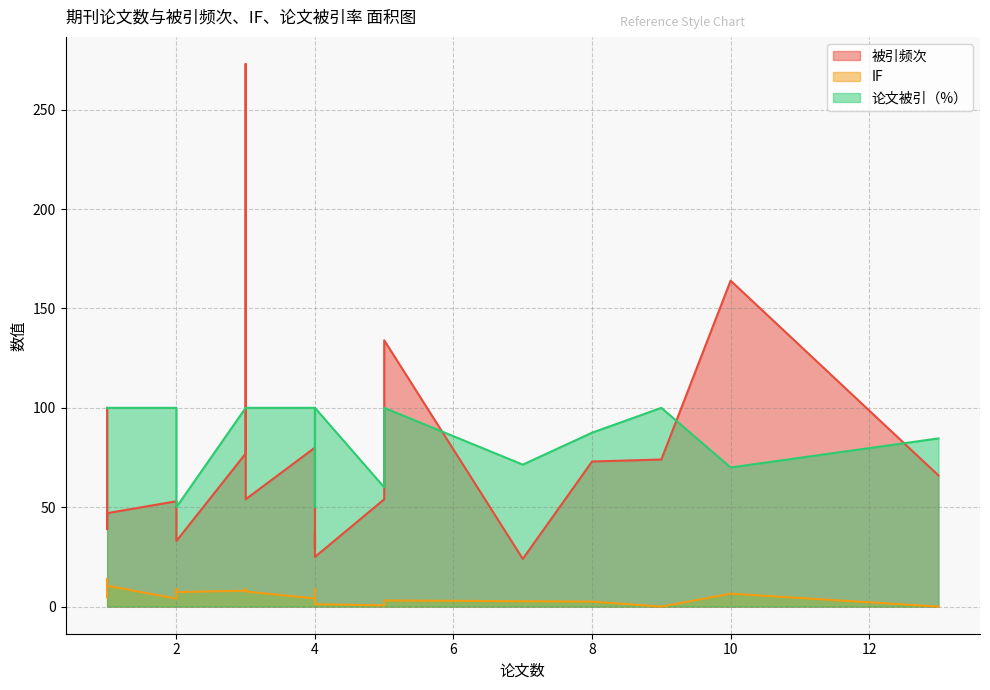

What are all the series names shown in the legend?

被引频次, IF, 论文被引（%）